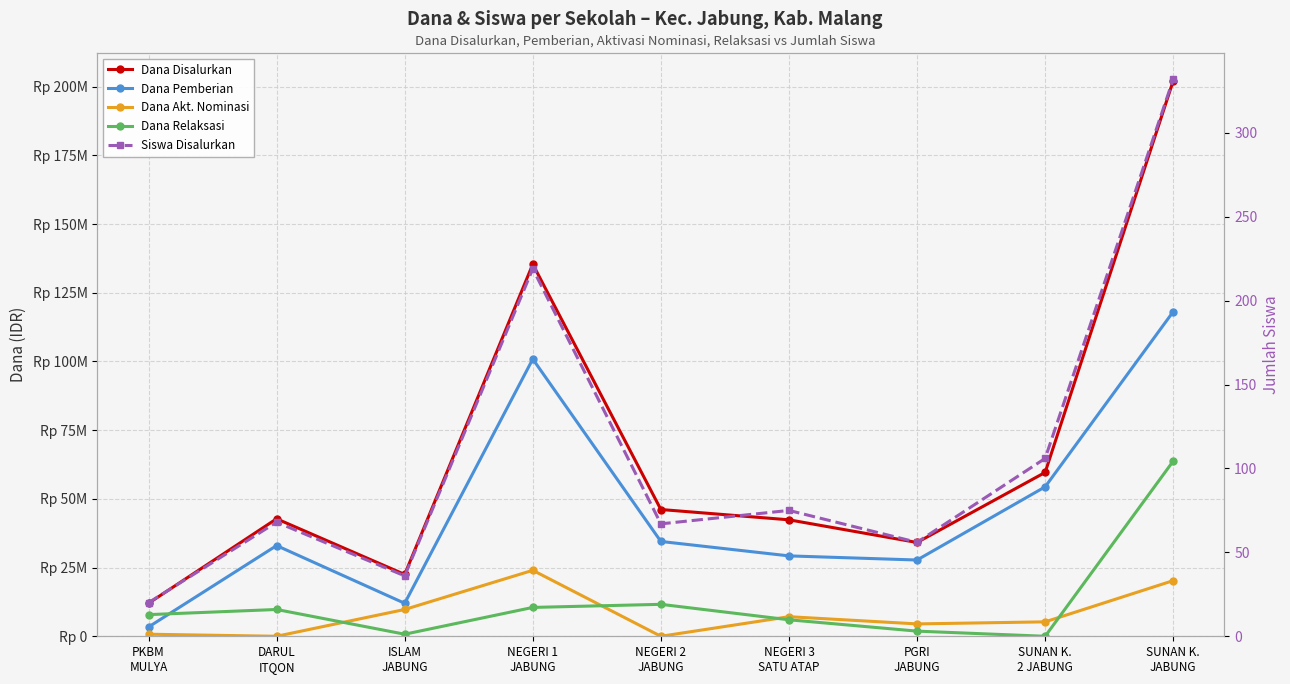

How many values in the Dana Pemberian series are below 33000000?

4